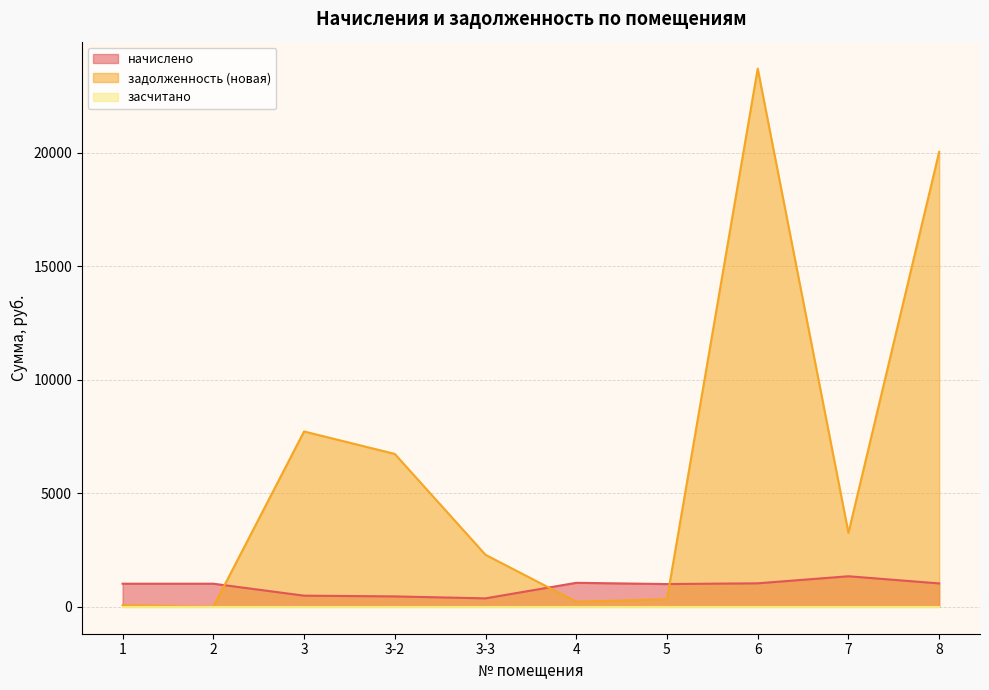

At which category does начислено reach its first local valley?

3-3